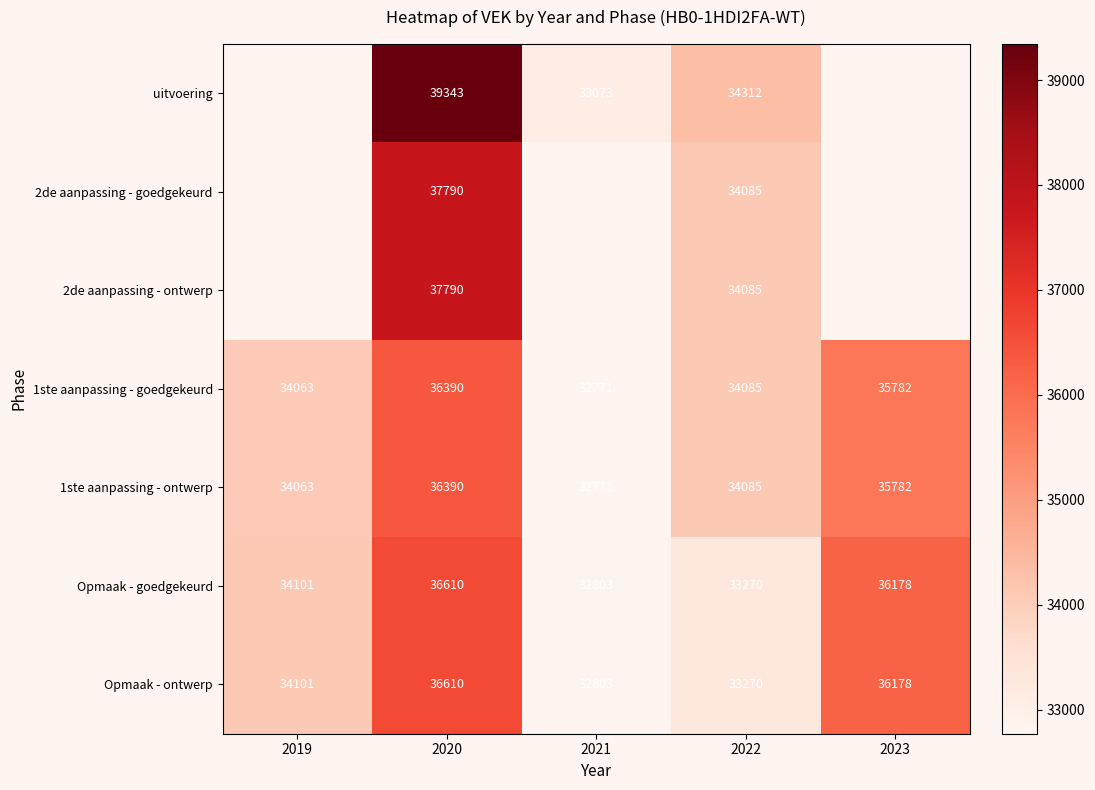

Is the value of 1ste aanpassing - ontwerp at 2019 greater than the value of Opmaak - ontwerp at 2019?

No